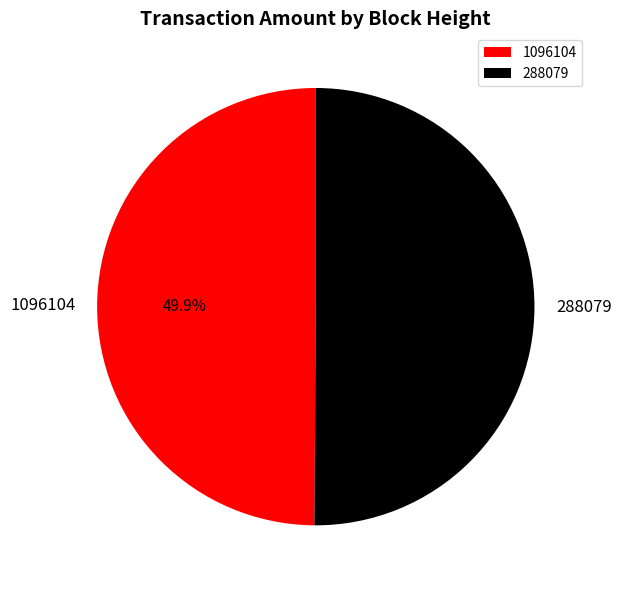

What is the ratio of the value at 288079 to the value at 1096104?

1.0